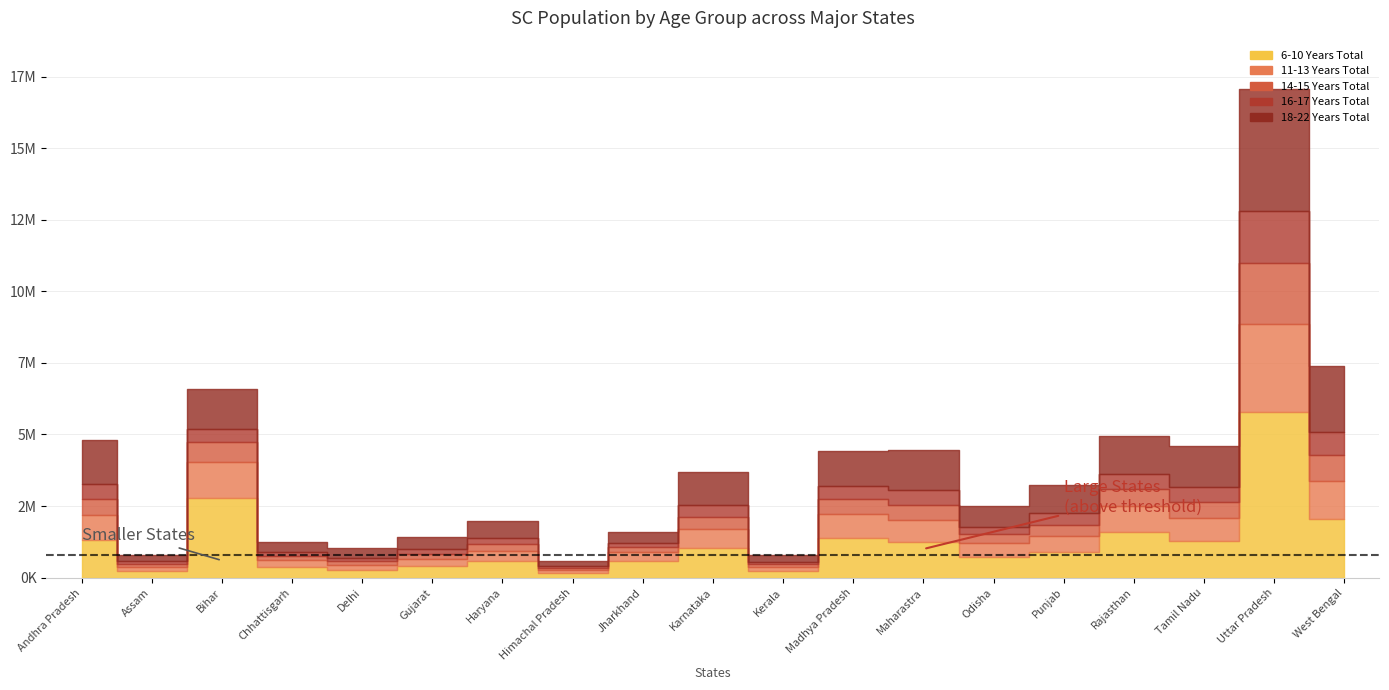

What is the value of the 11-13 Years Total point at the 17th from the left?

820916